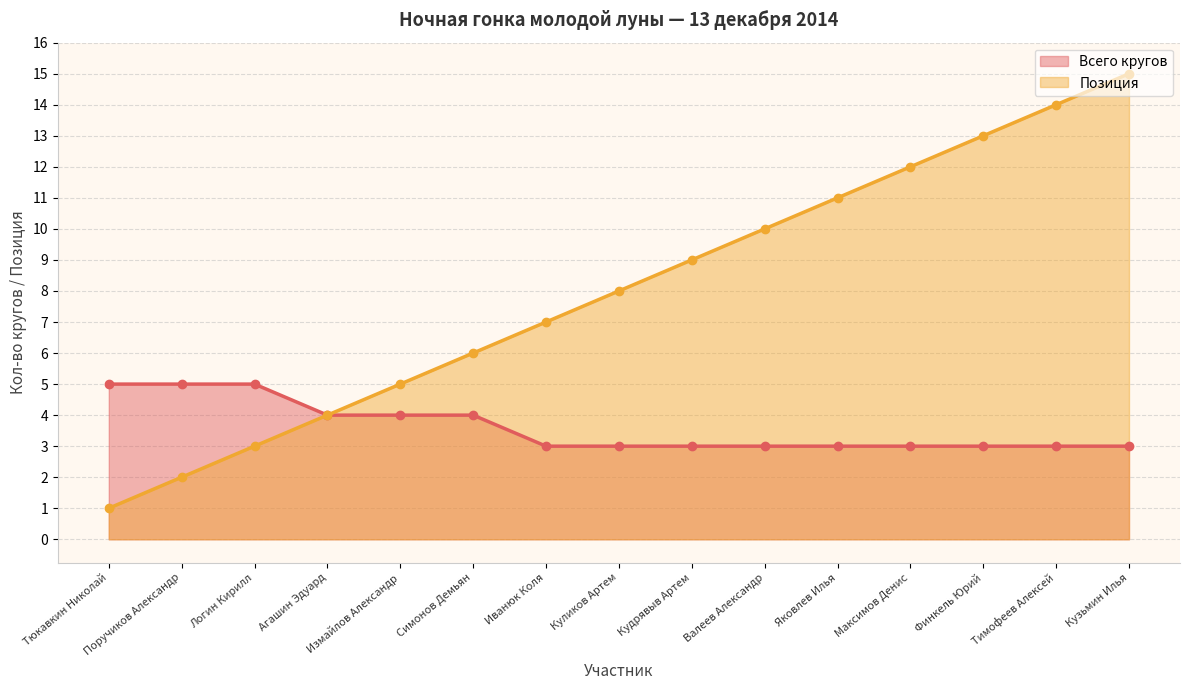

The value of Позиция at Тюкавкин Николай is 2. True or false?

False